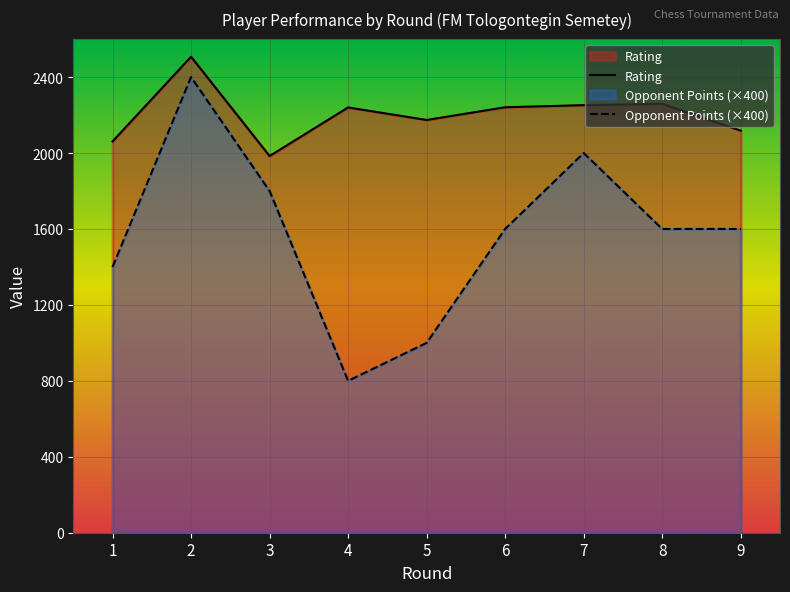

Is it true that Rating equals 3316 at 8?

False